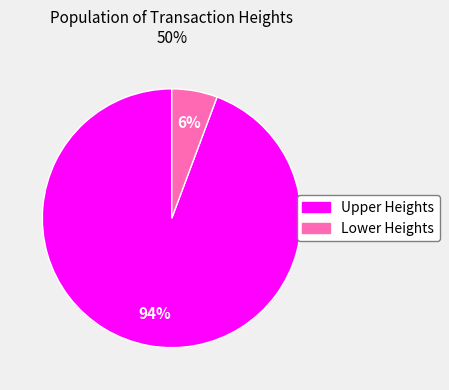

To the nearest percent, what is the average slice percentage?

50%